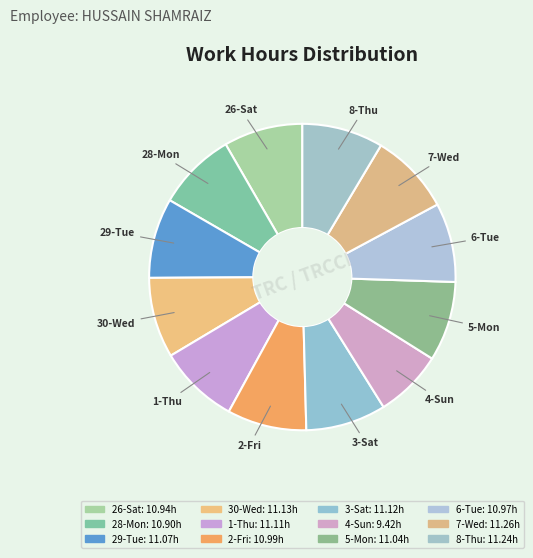

What percentage is the 6-Tue slice, to the nearest percent?

8%